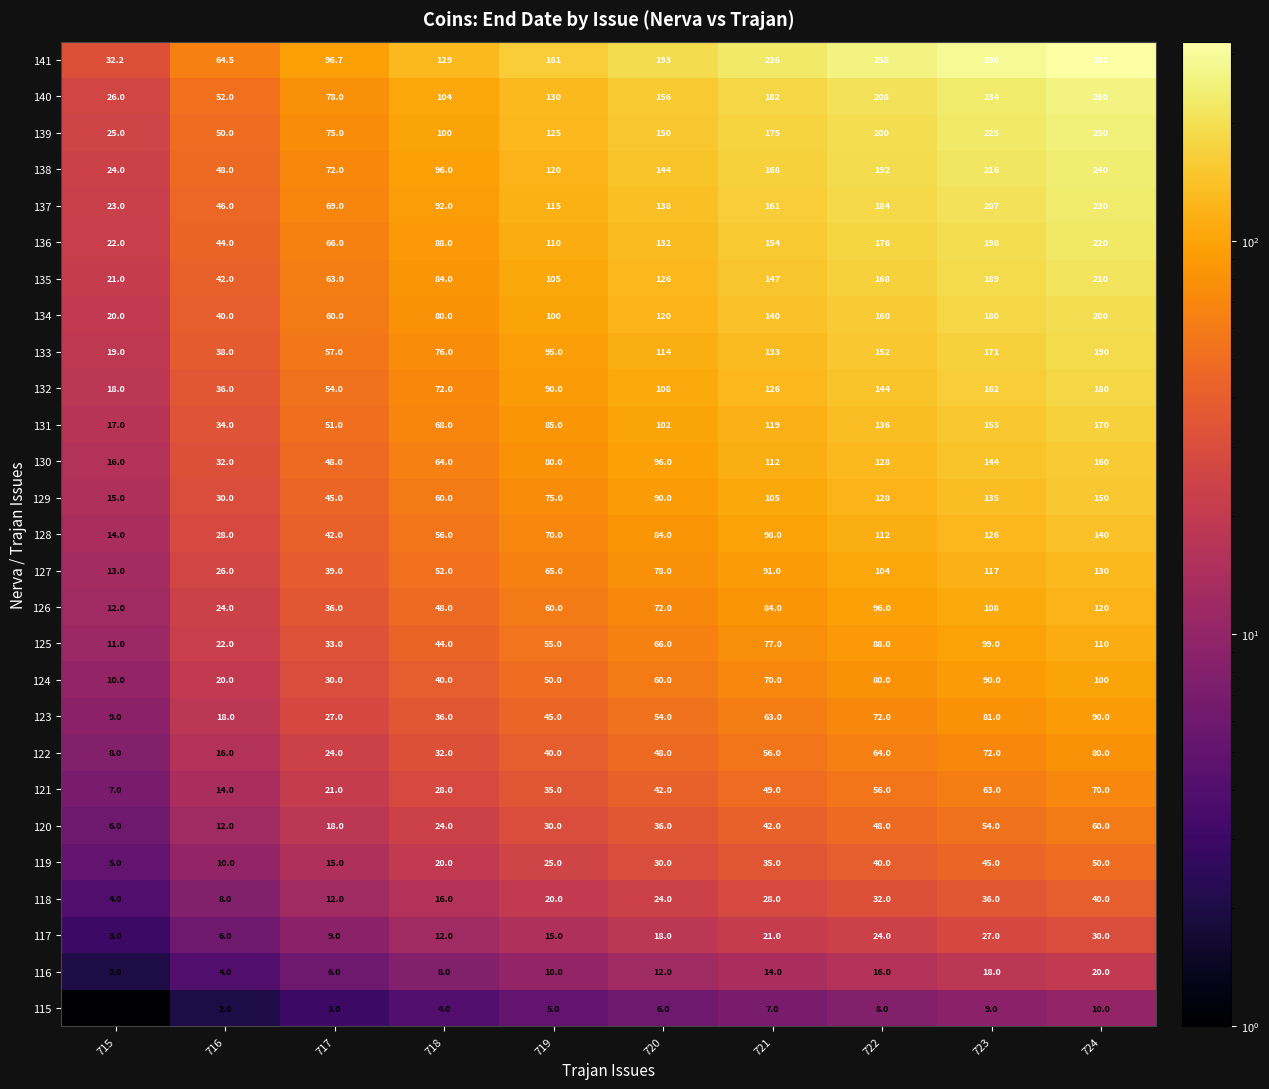

Count the 132 values in the range 54 to 144.

6